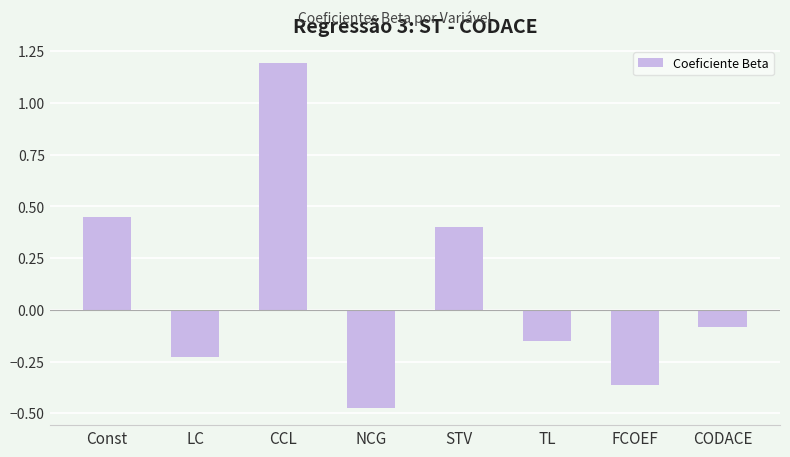

At which label does the data first exceed 0?

Const